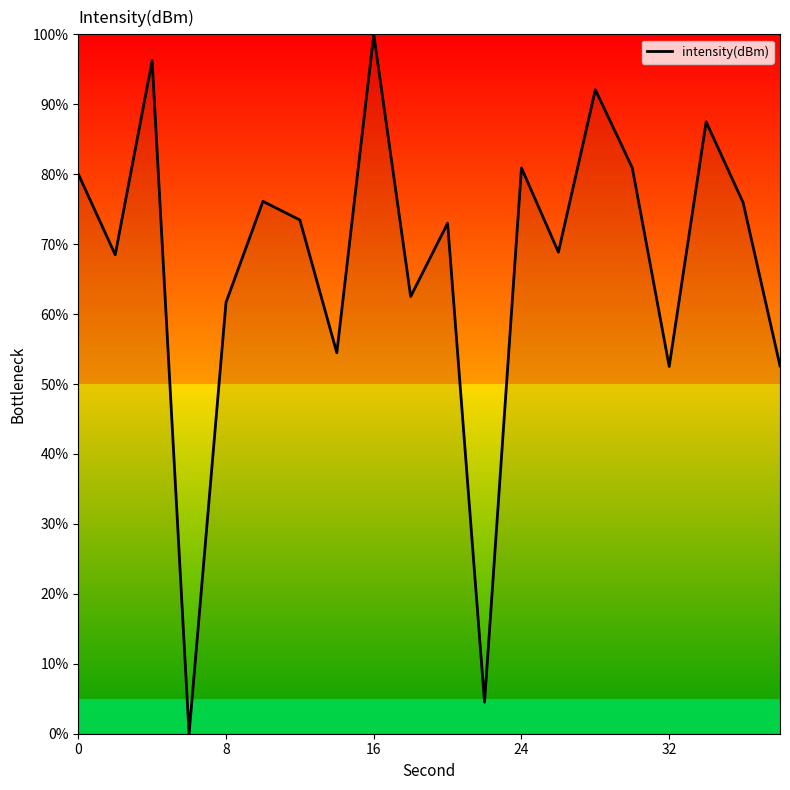

What is the greatest value displayed?

100.0